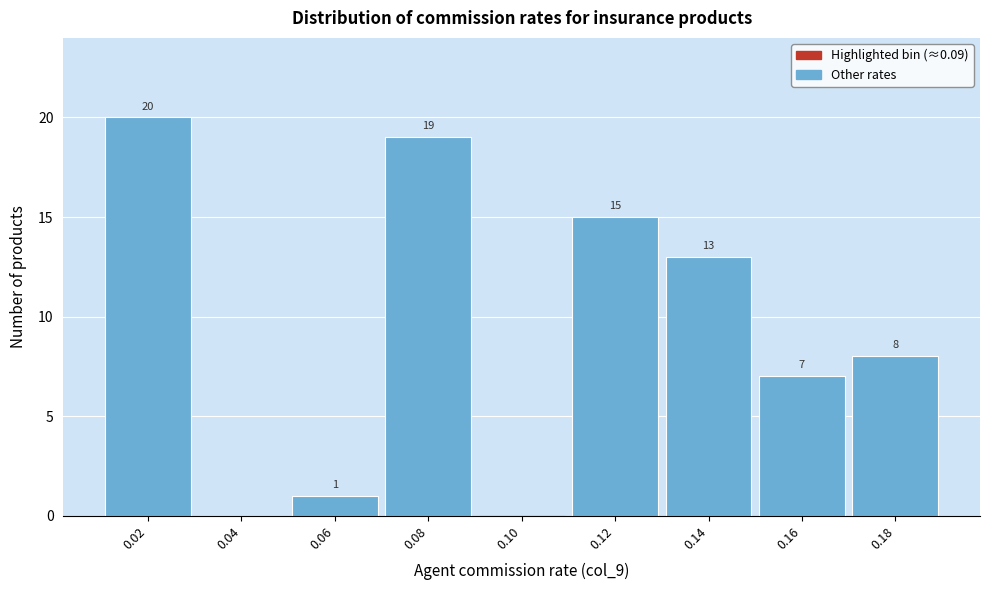

Reading right to left, list all the values displayed in this chart.

0.18=8	0.16=7	0.14=13	0.12=15	0.10=0	0.08=19	0.06=1	0.04=0	0.02=20